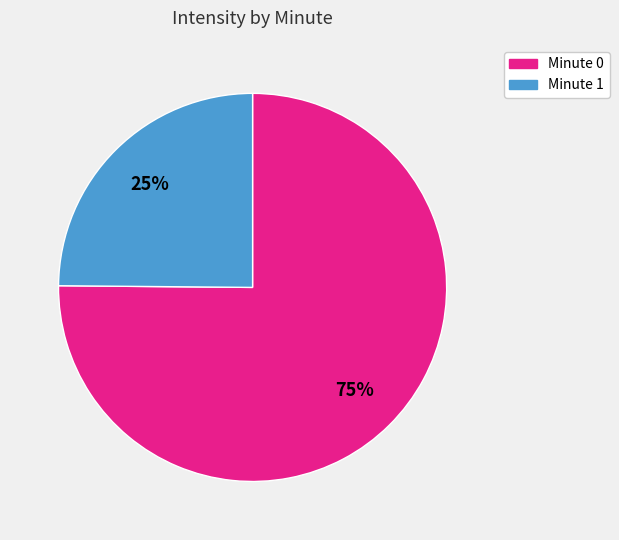

Is it true that Minute 0 is 75% of the pie?

True